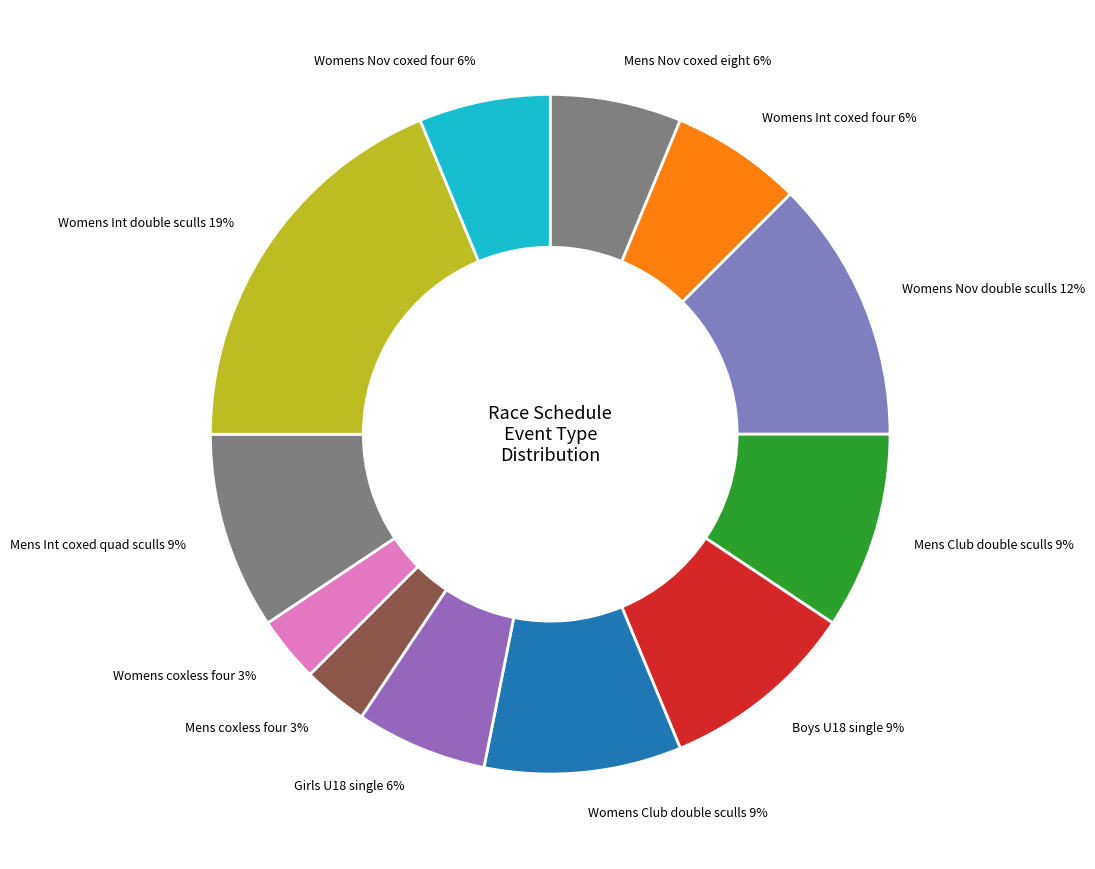

Approximately how many times larger is the value at Mens Int coxed quad sculls 9% compared to Girls U18 single 6%?

1.5